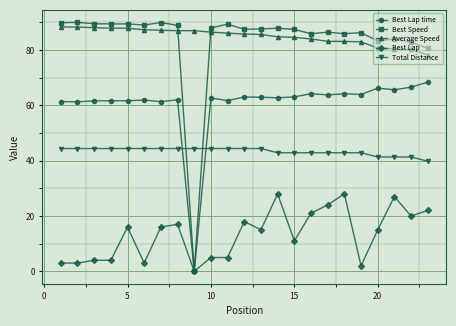

After their last crossing, which series has the higher values: Best Lap time or Total Distance?

Best Lap time